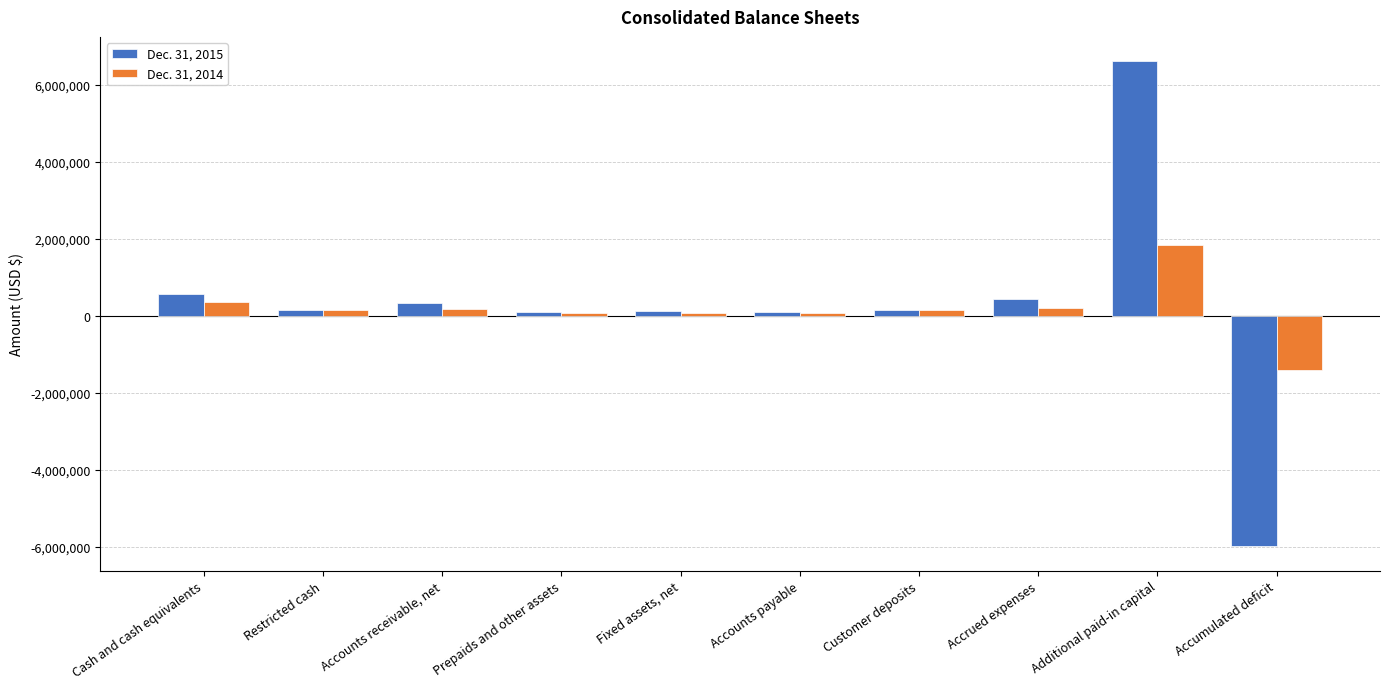

List the series in order of their overall mean, highest first.

Dec. 31, 2015, Dec. 31, 2014